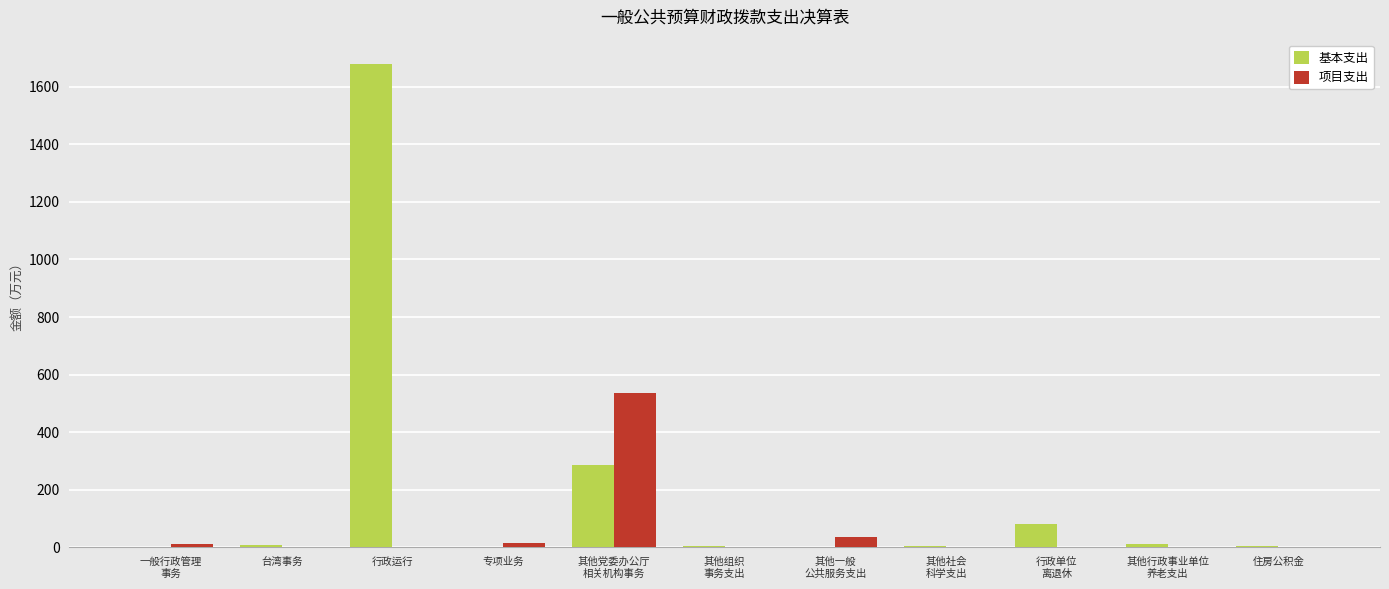

At which category is the sum across all series the highest?

行政运行